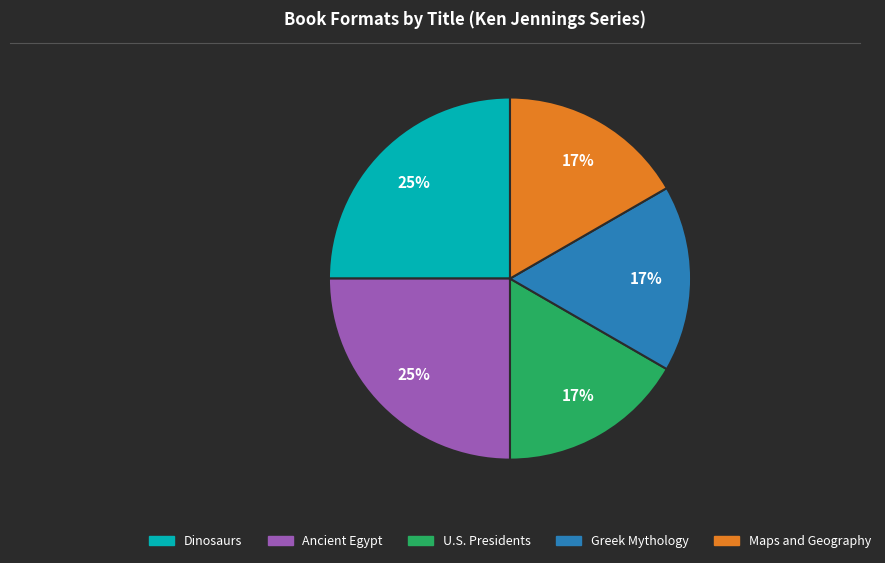

Is there any slice that represents more than half of the pie?

No